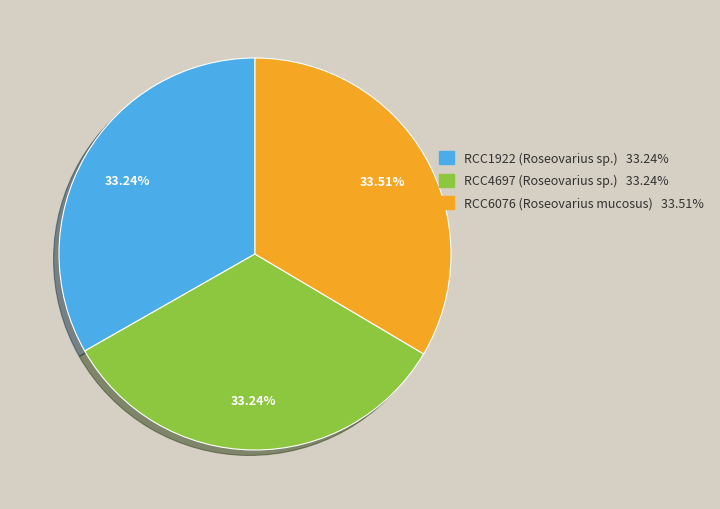

To the nearest percent, what is the average slice percentage?

33%